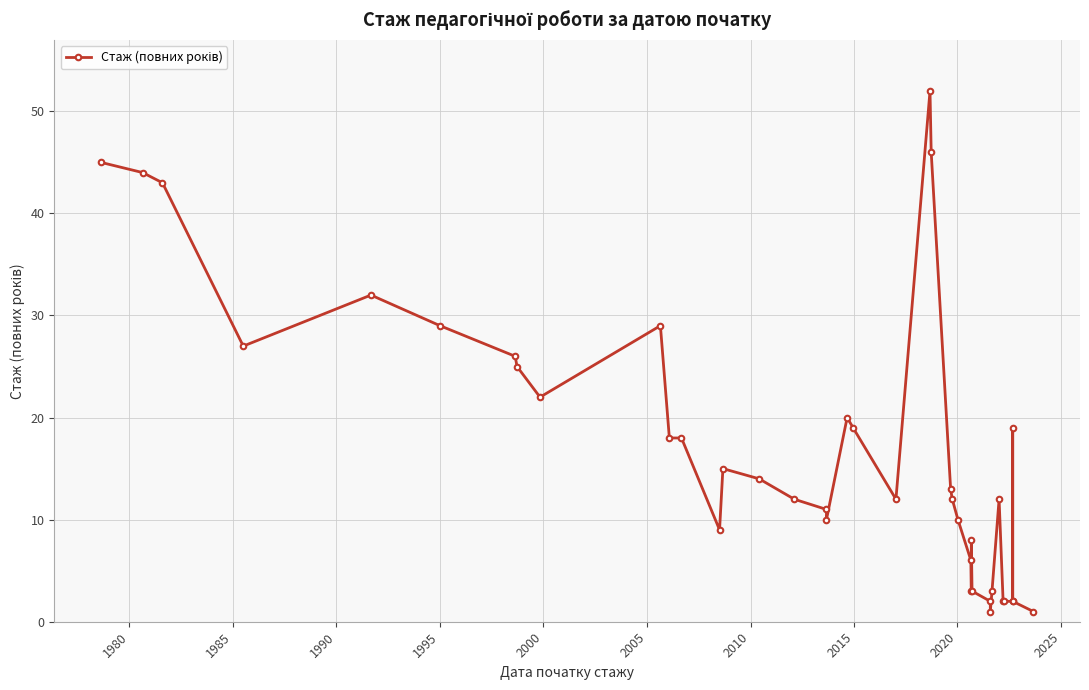

True or false: there are more than 1 points higher than both neighbors.

True